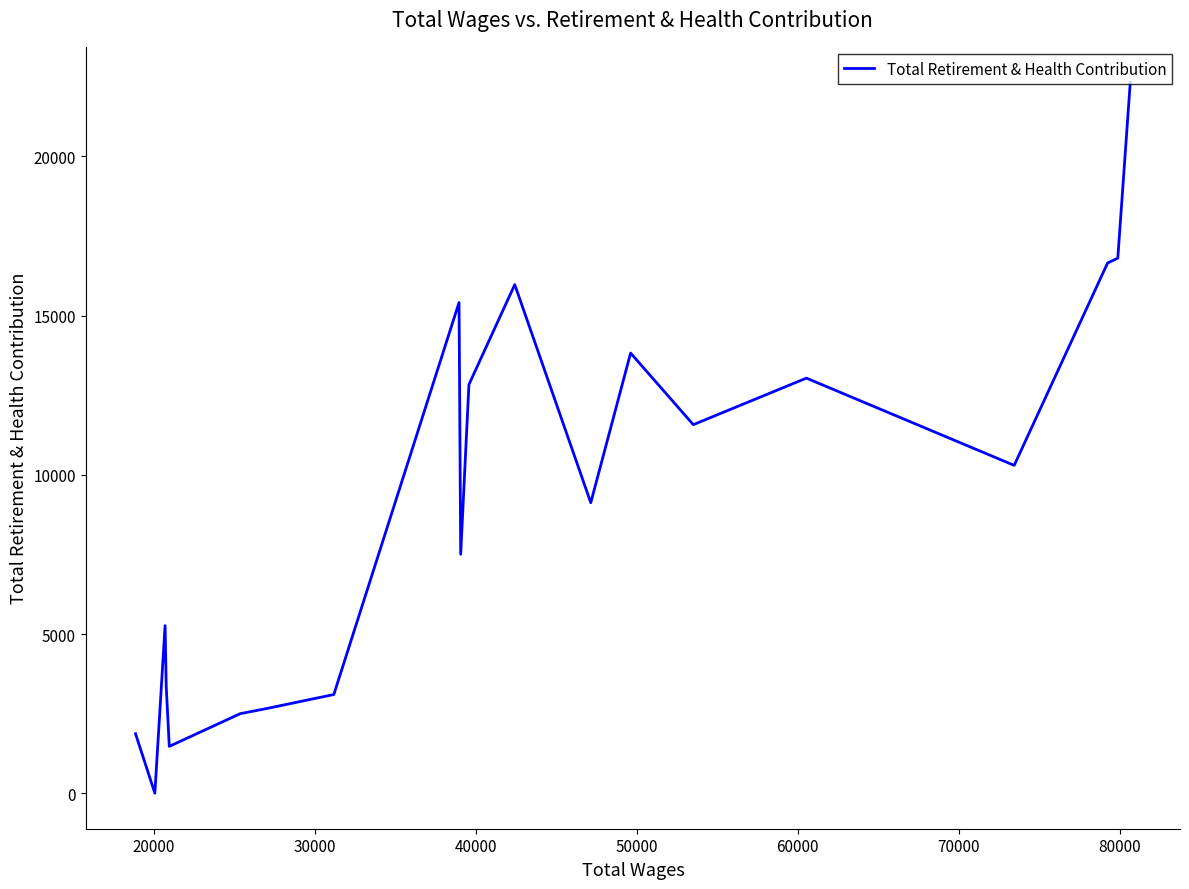

True or false: the data shows 960 at 14.

False